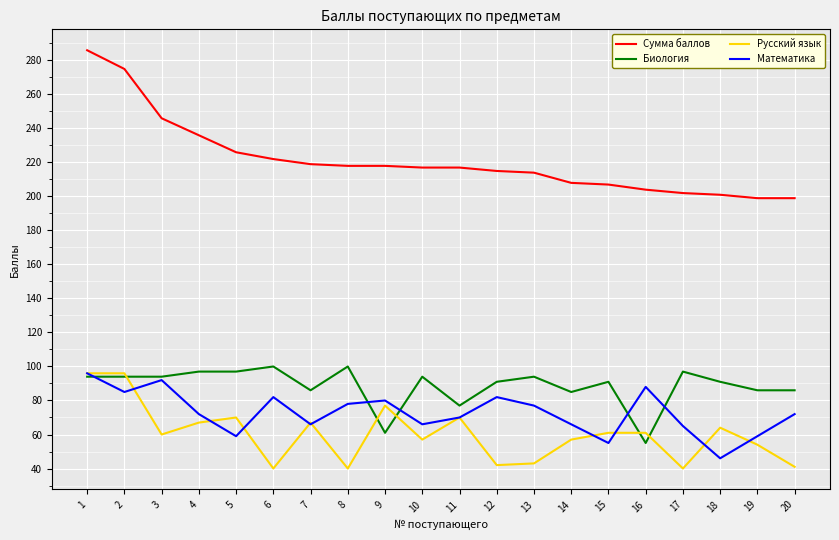

What is the difference between the highest and lowest values at 14?

151